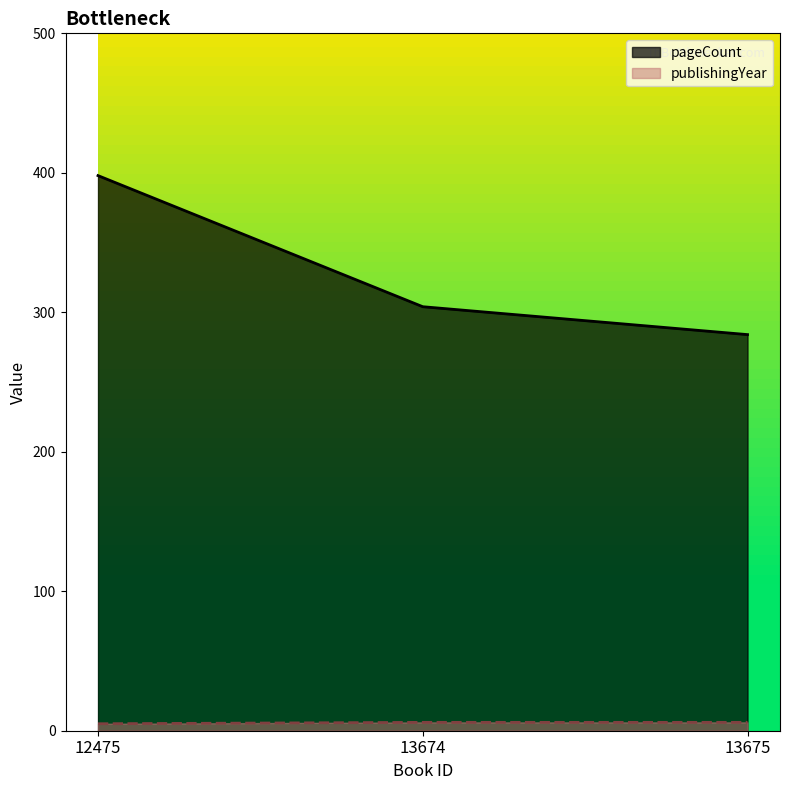

Reading left to right, extract all data points from this chart.

pageCount: 398	304	284
publishingYear: 5	6	6